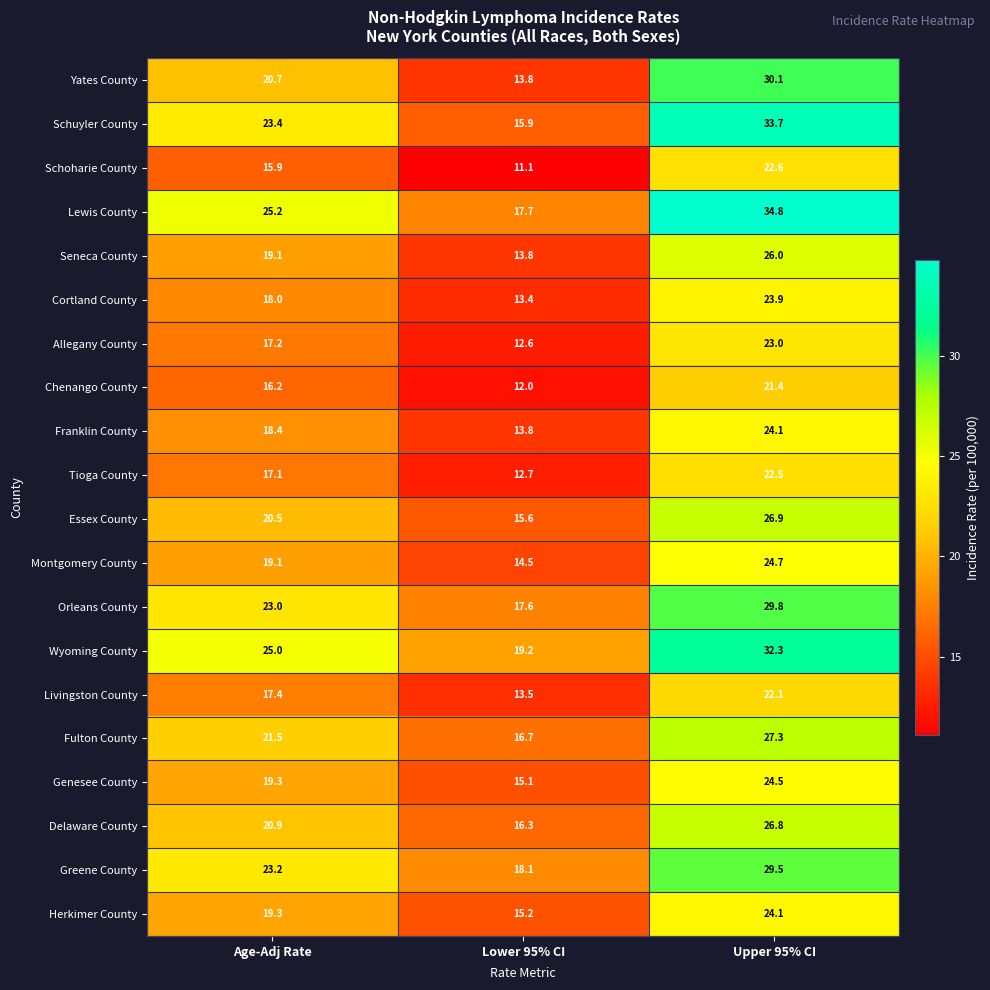

How many distinct data groups are displayed?

20